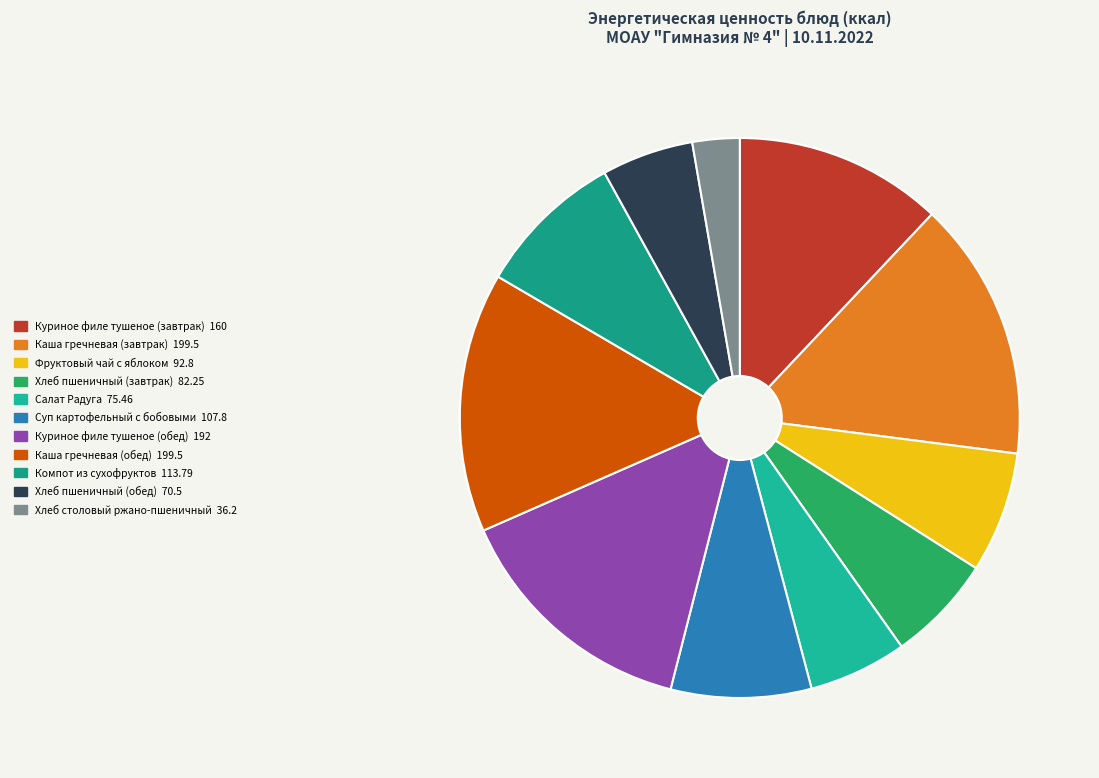

What is the smallest slice in the pie chart?

Хлеб столовый ржано-пшеничный